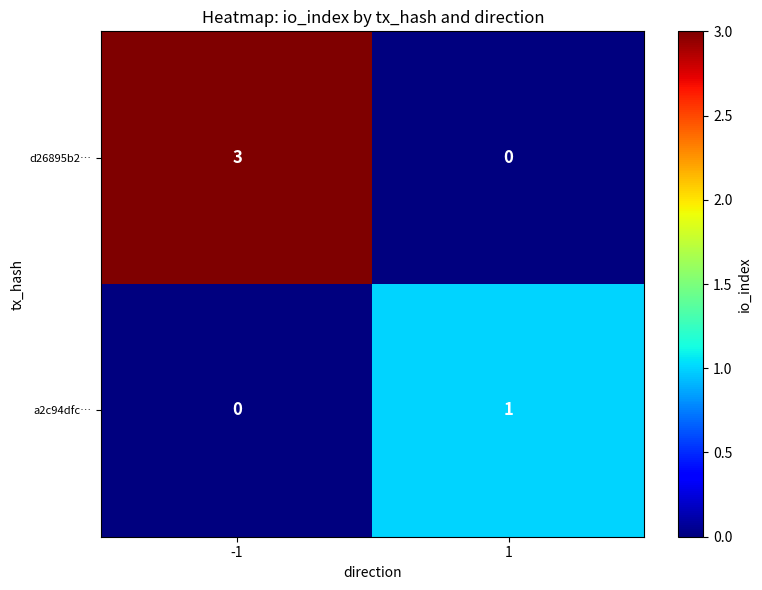

Which series has the largest range (max minus min)?

d26895b2…